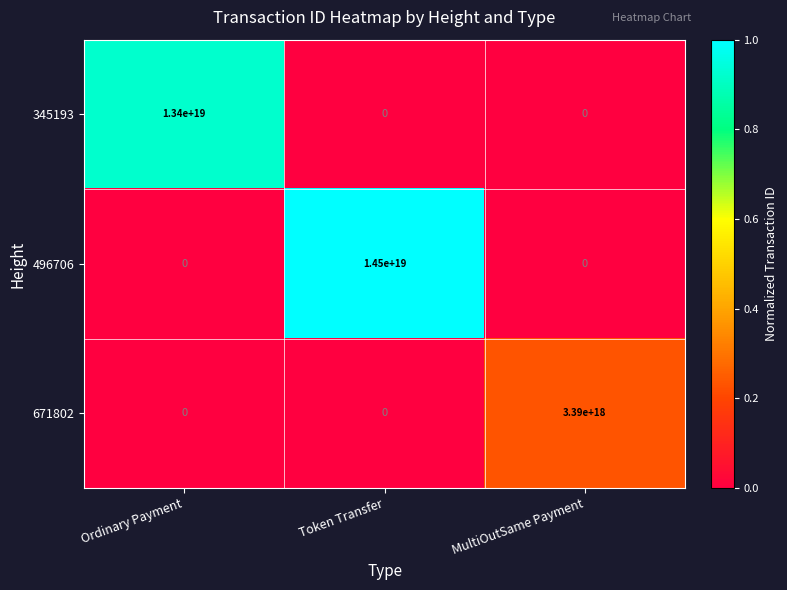

Rank the series by their maximum value, from highest to lowest.

496706, 345193, 671802